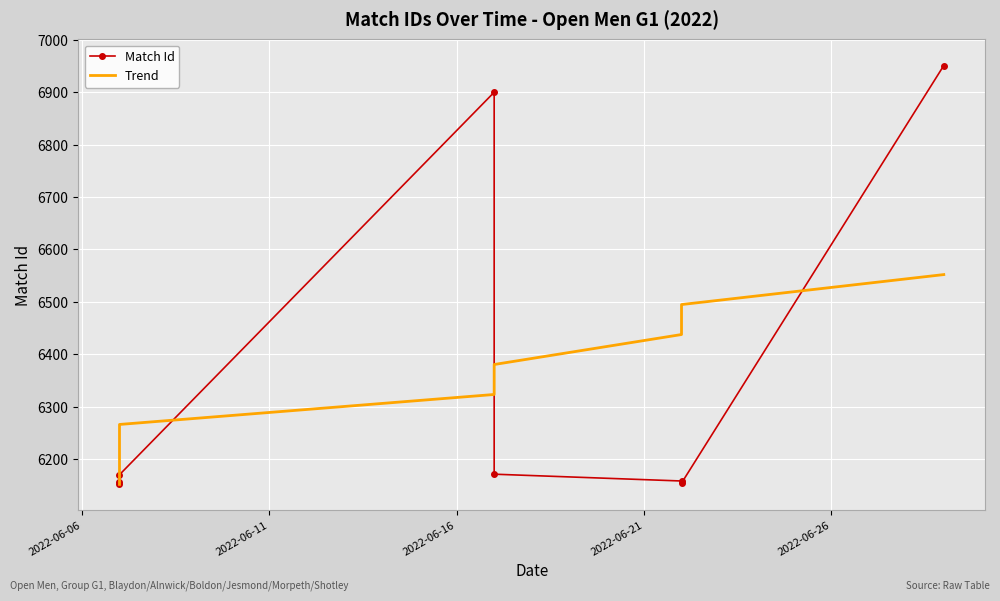

What are all the series names shown in the legend?

Match Id, Trend